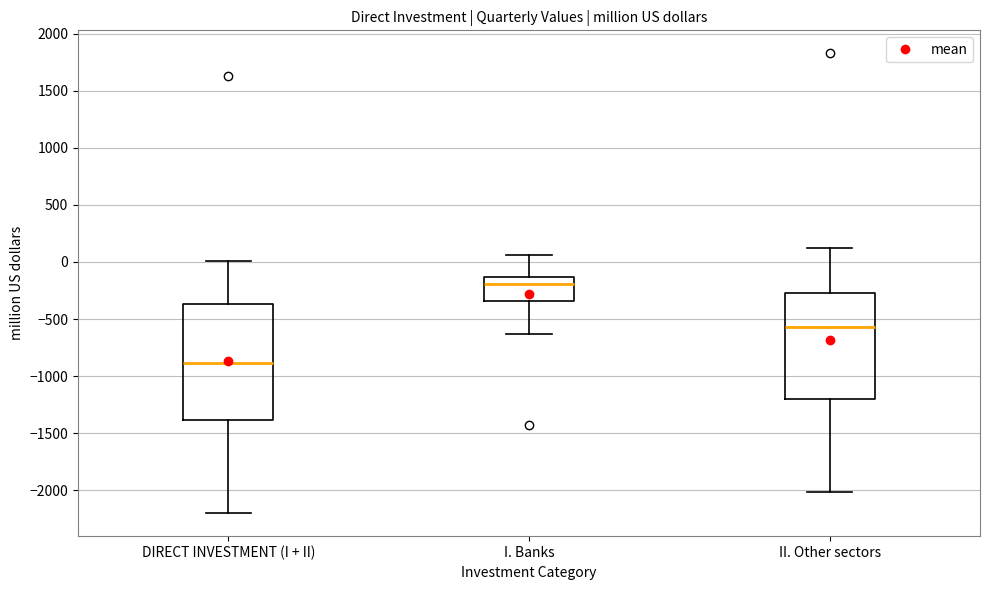

Reading left to right, read every box against the y-axis: the position of its median line, the range the box covers, and the ends of its whiskers. The values are not printed on the chart, so give them approximately, as read against the axis.

DIRECT INVESTMENT (I + II): median -900, box -1400 to -350, whiskers -2200 to 0
I. Banks: median -200, box -350 to -150, whiskers -650 to 50
II. Other sectors: median -550, box -1200 to -250, whiskers -2000 to 100